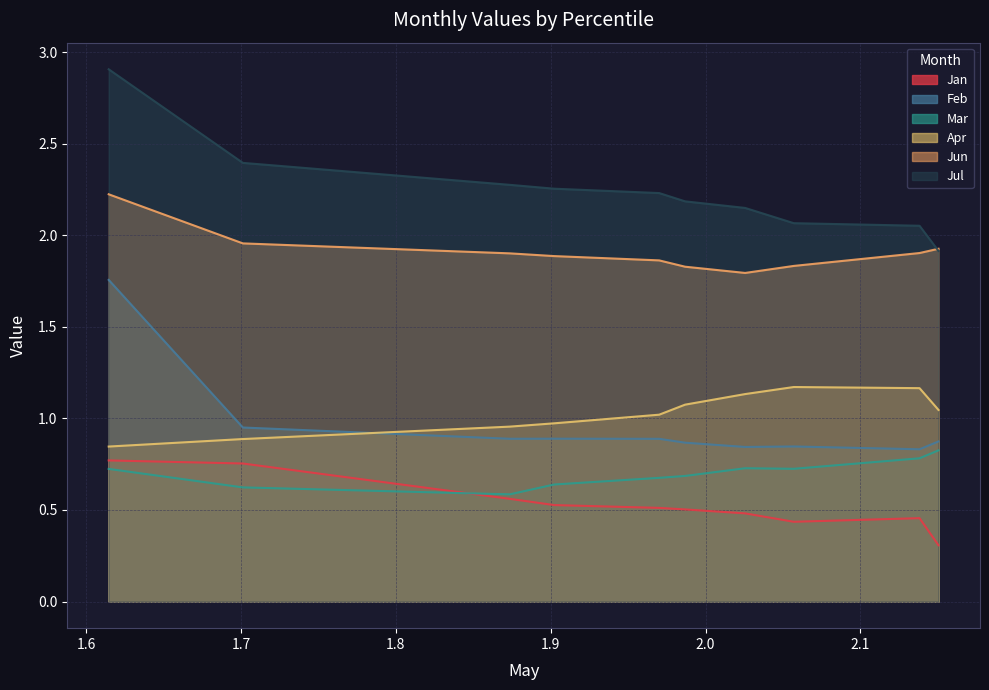

How many times do Jul and Jun cross each other?

1